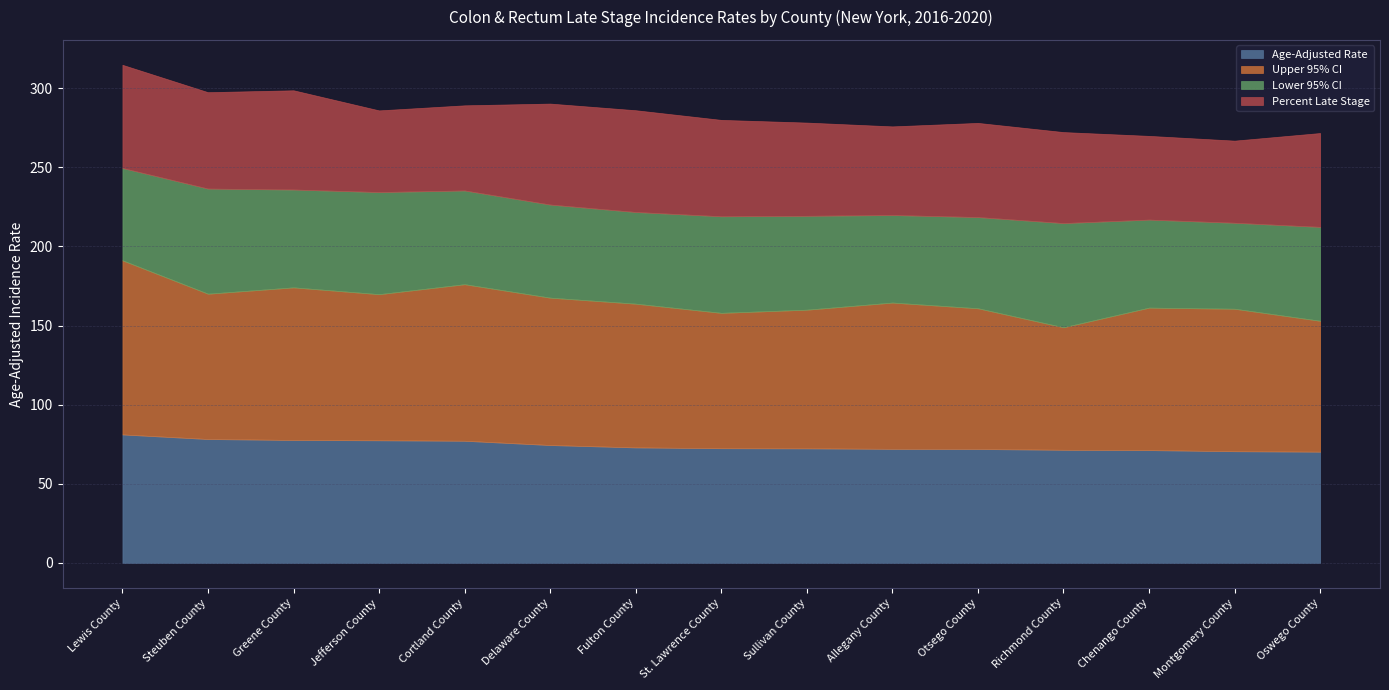

At which label is Percent Late Stage closest to 58?

Richmond County